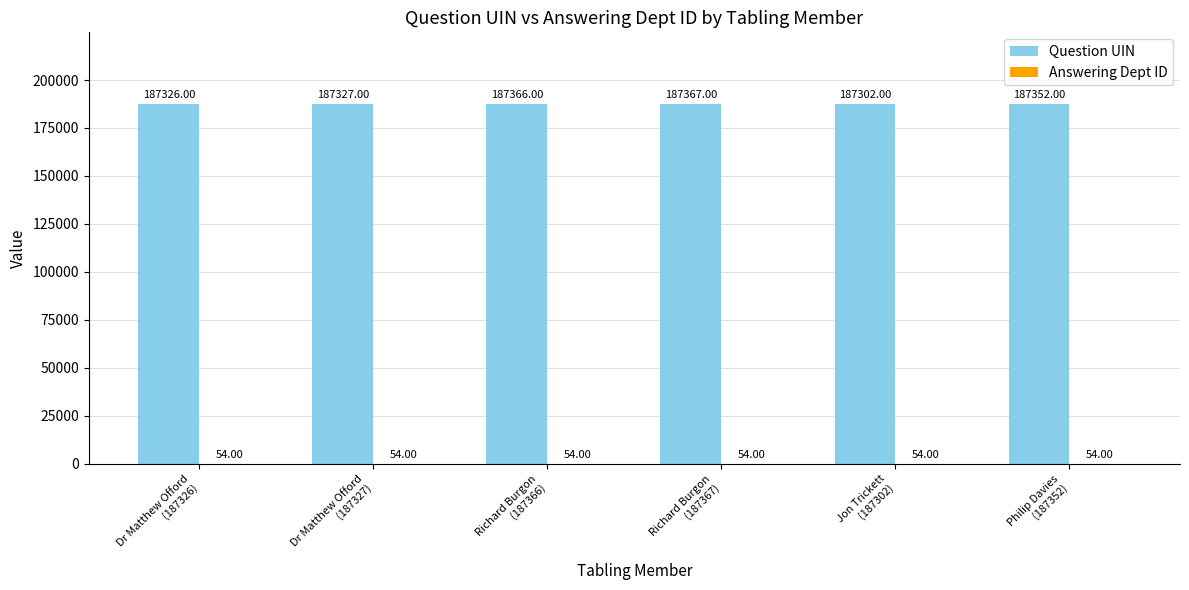

Which series has the largest total across all categories?

Question UIN